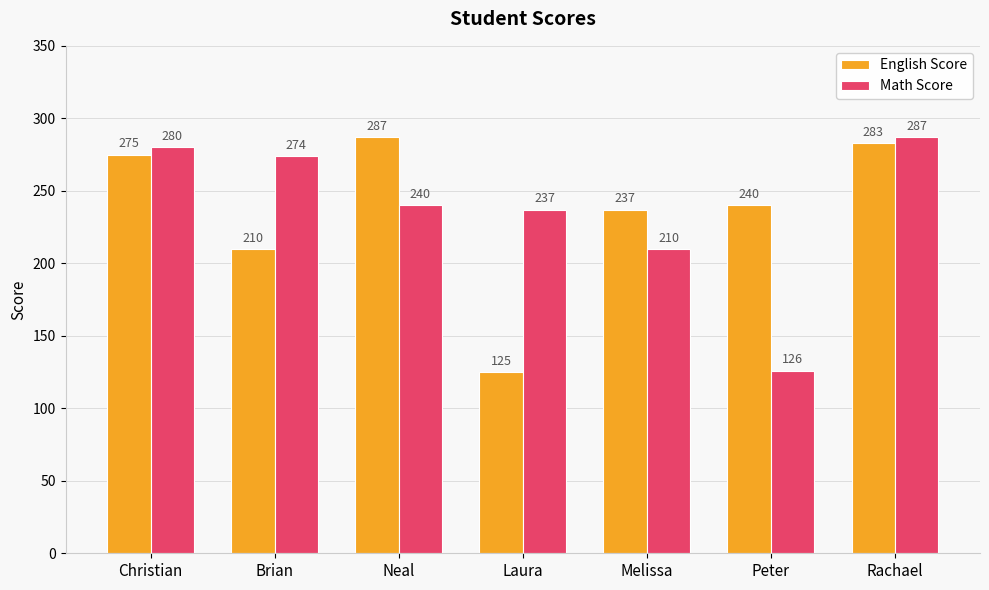

Which series has the largest total across all categories?

English Score